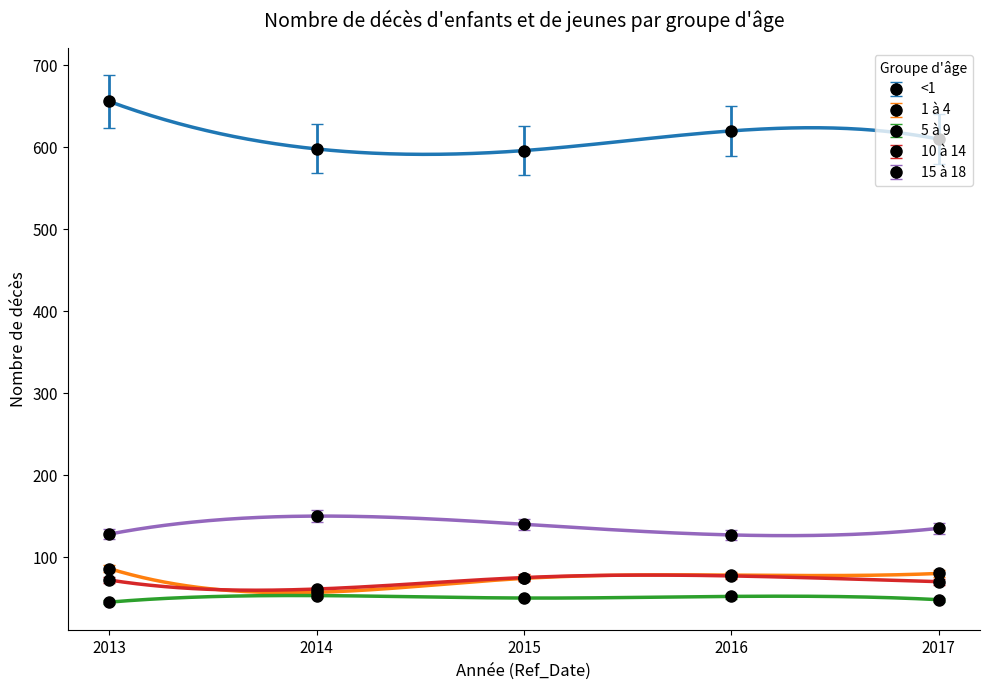

True or false: 5 à 9 and <1 cross at least once.

False